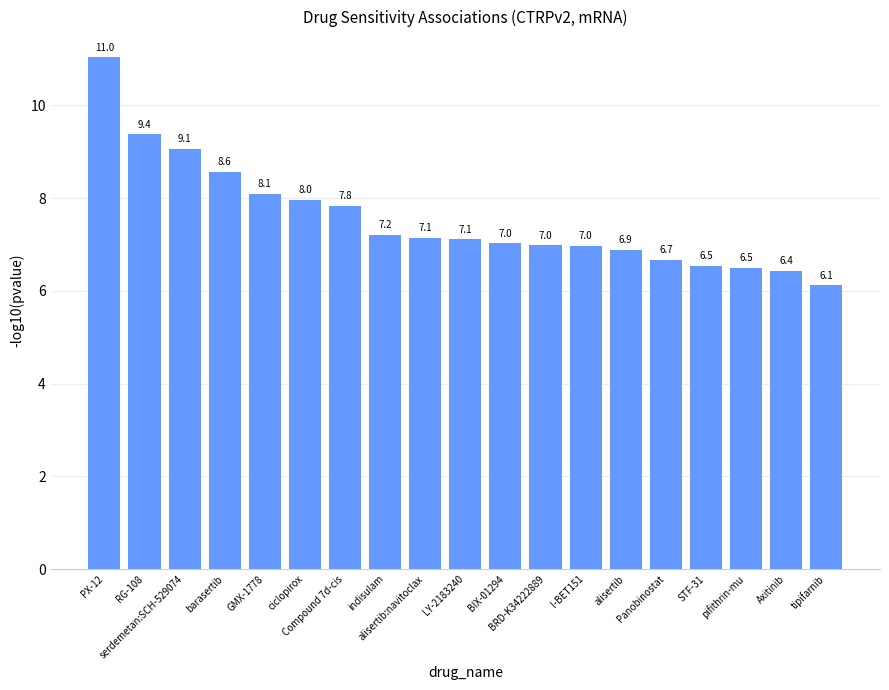

Between PX-12 and RG-108, which is larger?

PX-12